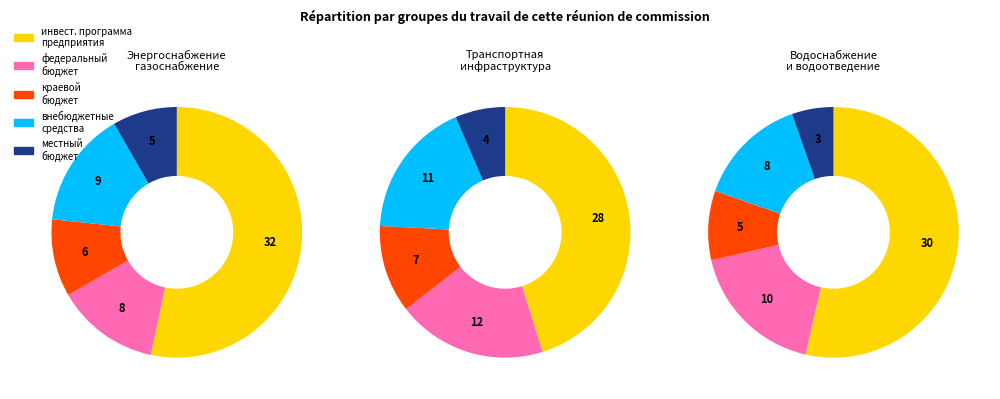

To the nearest percent, what percentage of the pie is 2?

18%